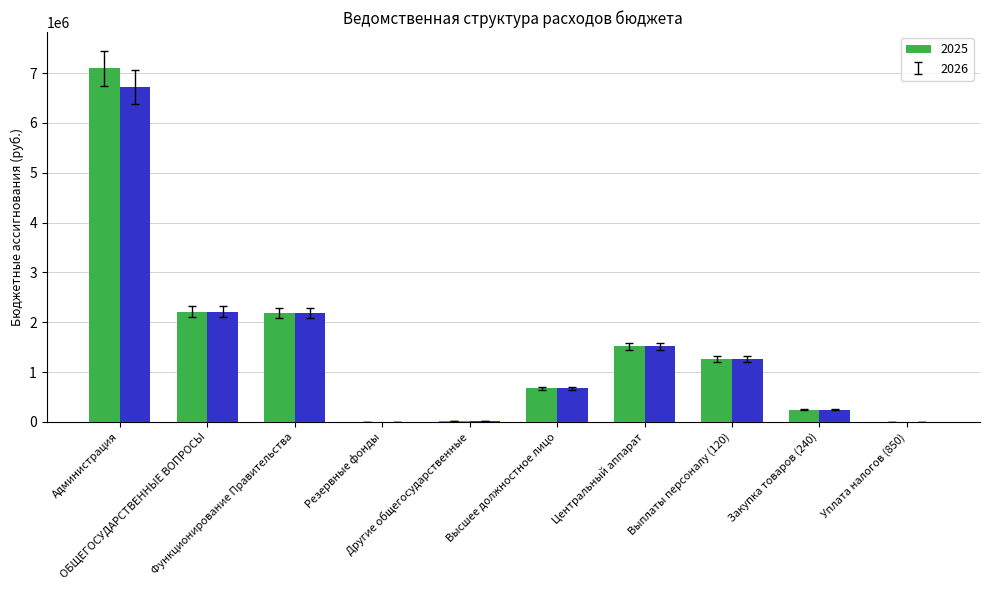

What is the highest value of the 2025 series?

7096460.3